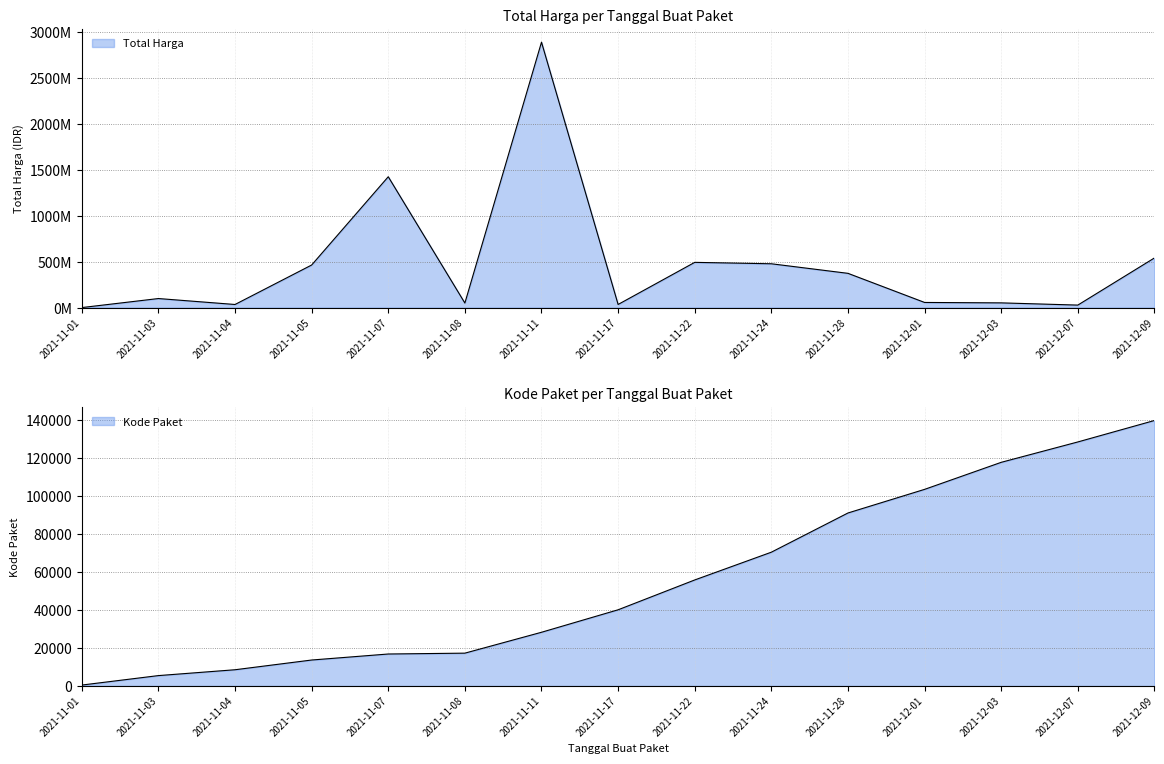

Rank the series by their maximum value, from lowest to highest.

Kode Paket, Total Harga